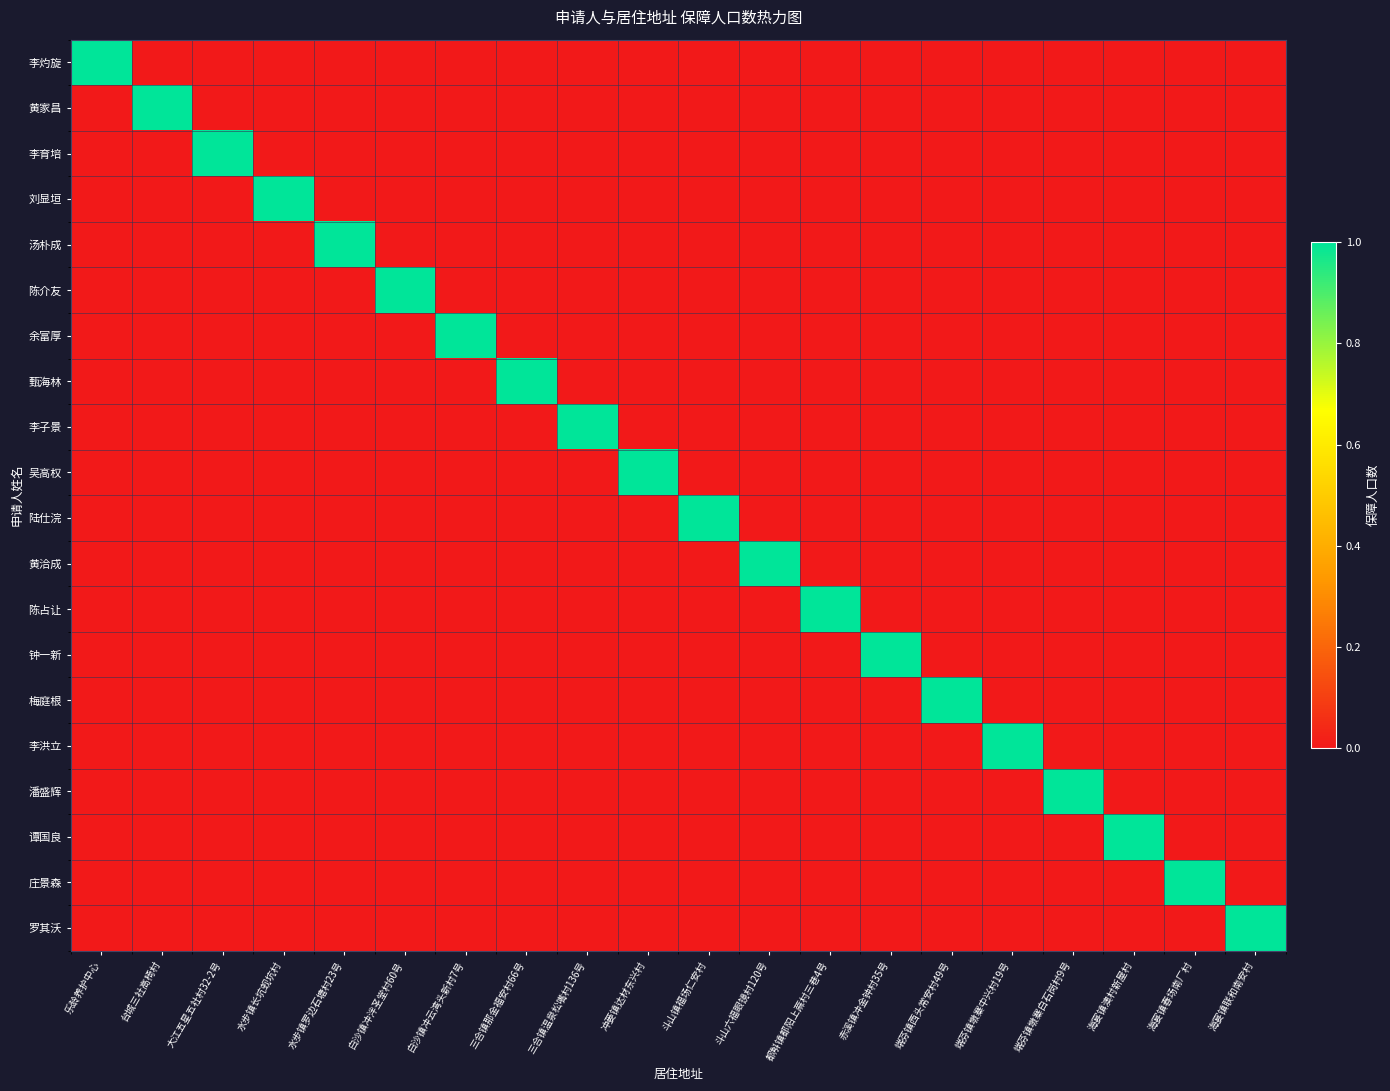

Which category has the lowest value across all series?

台城三社高椅村